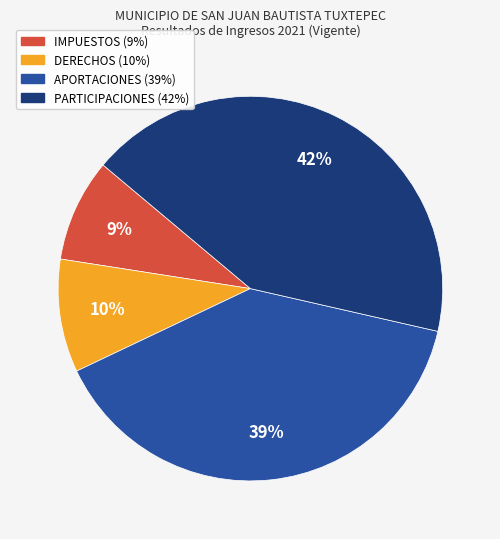

To the nearest percent, what is the combined percentage of PARTICIPACIONES and DERECHOS?

52%